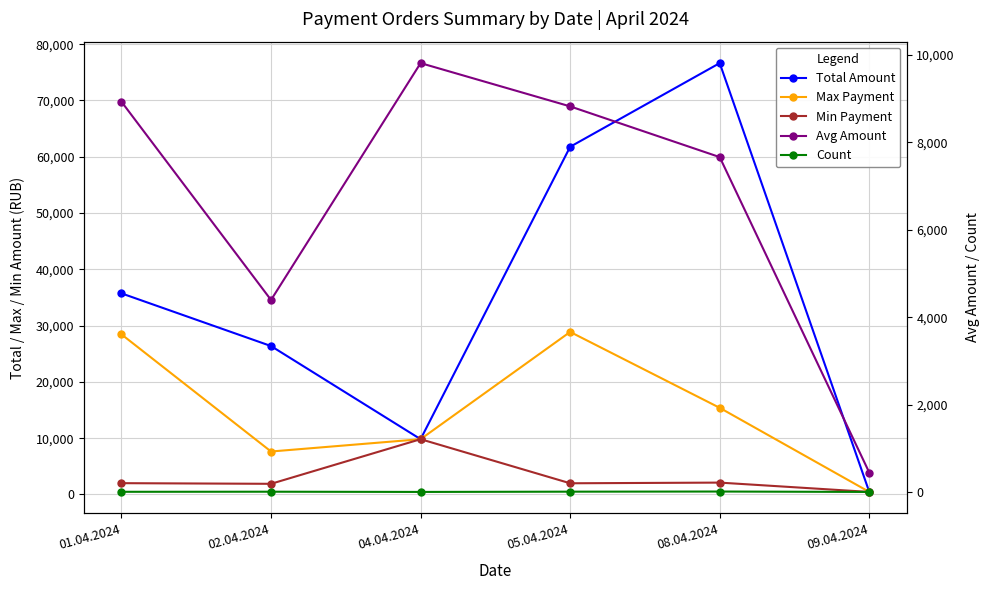

Reading right to left, what are all the values shown in this chart?

Total Amount: 443.6	76638.4	61770.6	9815.0	26364.5	35725.2
Max Payment: 443.6	15386.1	28874.5	9815.0	7625.0	28441.4
Min Payment: 443.6	2100.0	1980.0	9815.0	1885.7	2000.0
Avg Amount: 443.6	7663.8	8824.4	9815.0	4394.1	8931.3
Count: 1.0	10.0	7.0	1.0	6.0	4.0